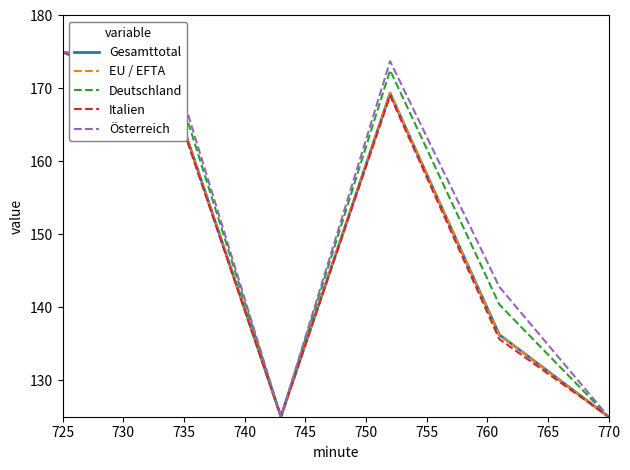

What is the minimum value shown in the chart?

125.0